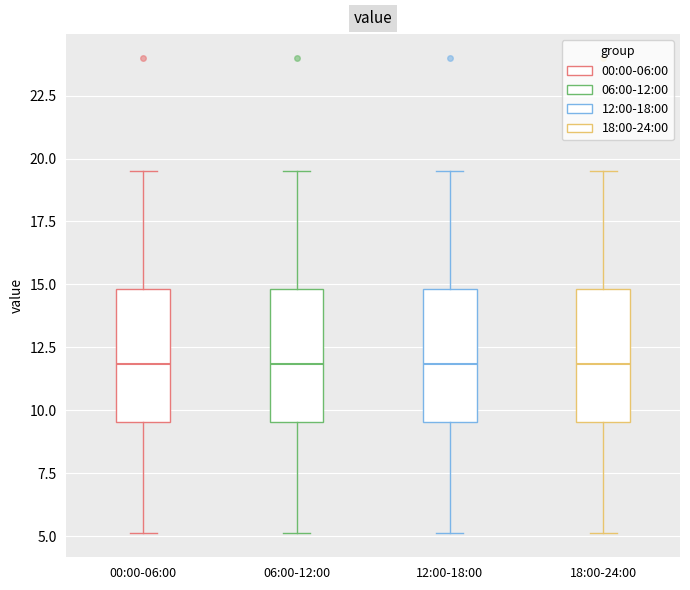

Reading left to right, transcribe this box plot: for each box, give where its median line is, the range the box spans, and where its two whiskers end, as read against the y-axis. The values are not printed on the chart, so give them approximately, as read against the axis.

00:00-06:00: median 12.0, box 9.5 to 15.0, whiskers 5.0 to 19.5
06:00-12:00: median 12.0, box 9.5 to 15.0, whiskers 5.0 to 19.5
12:00-18:00: median 12.0, box 9.5 to 15.0, whiskers 5.0 to 19.5
18:00-24:00: median 12.0, box 9.5 to 15.0, whiskers 5.0 to 19.5